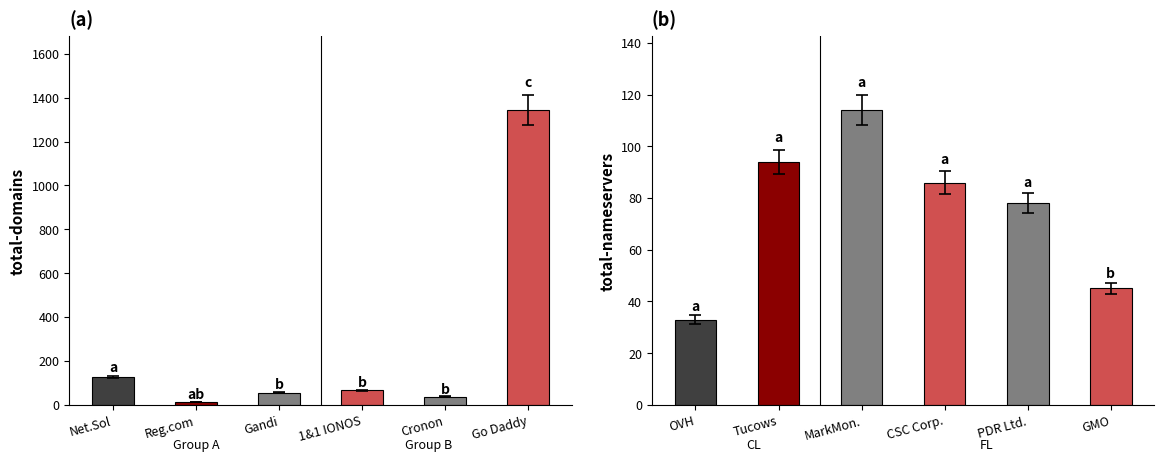

Is it true that total-domains equals 35 at 1&1 IONOS SE?

False